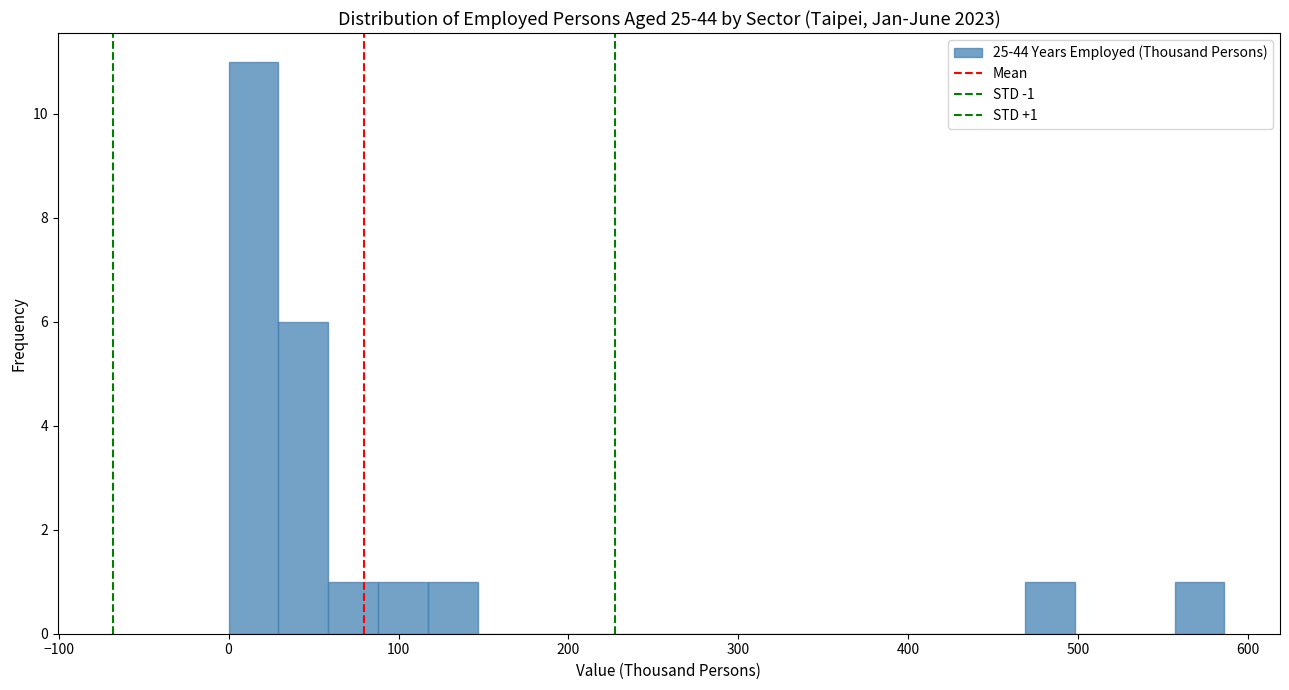

Around what value on the x-axis is the tallest bar? Give the approximate position of its centre, as read against the axis.

10